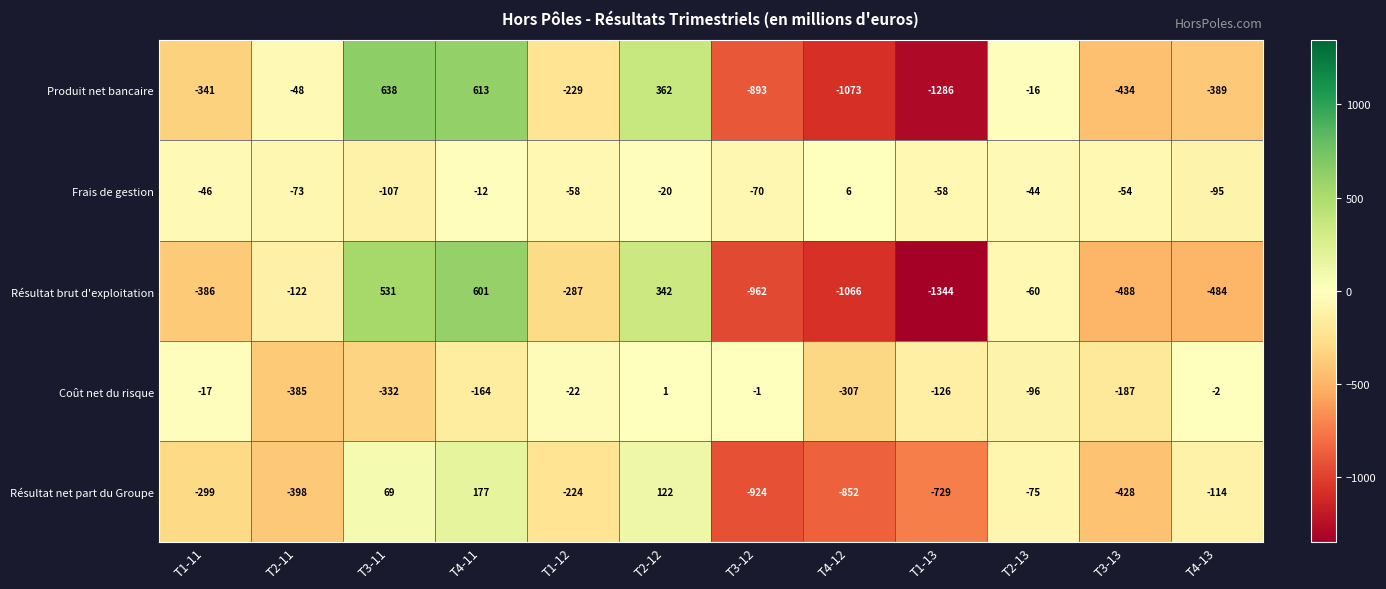

Rank the series at T3-11 from highest to lowest value.

Produit net bancaire, Résultat brut d'exploitation, Résultat net part du Groupe, Frais de gestion, Coût net du risque